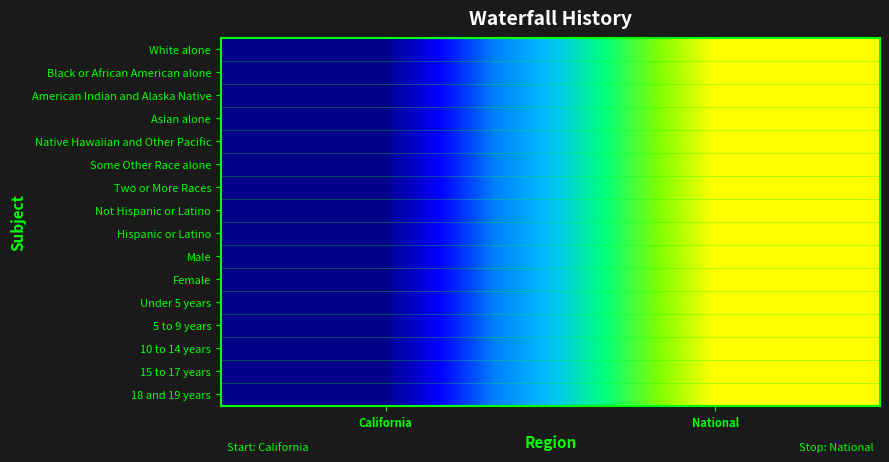

What is the total value across all series at National?

16